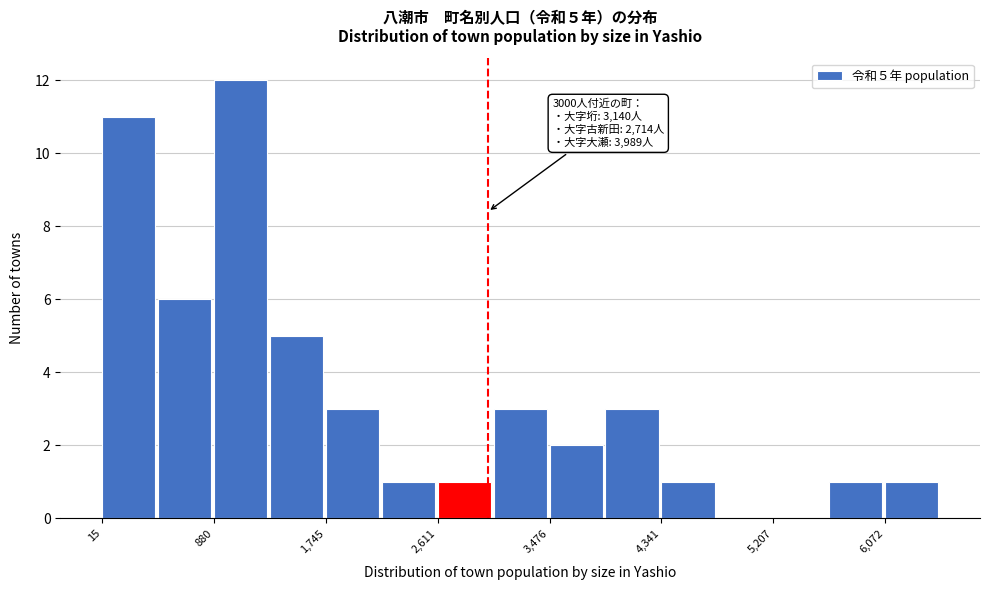

Over which range of the x-axis is the bar tallest?

900 to 1300